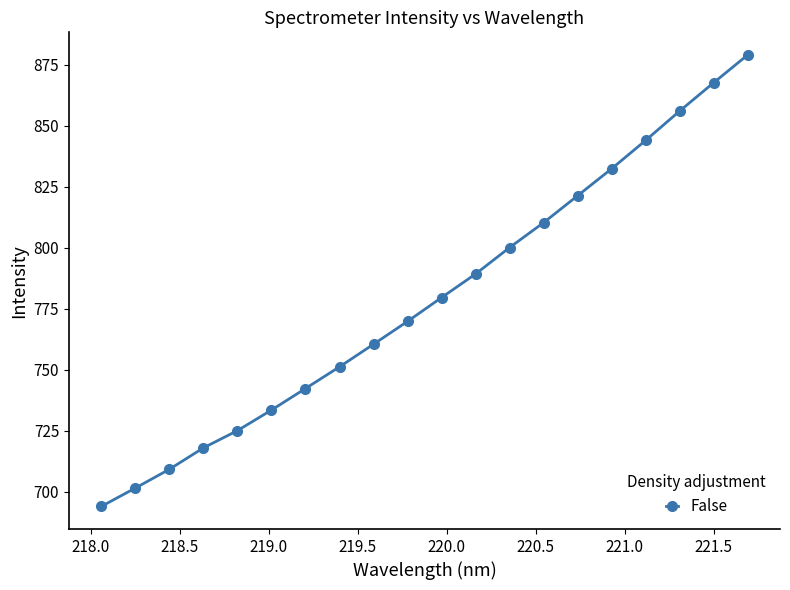

How many lines are shown in the chart?

1